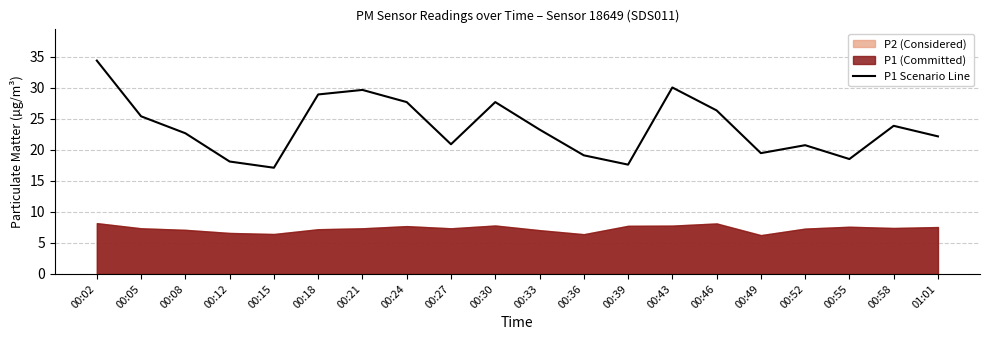

How many data points does each series have?

20